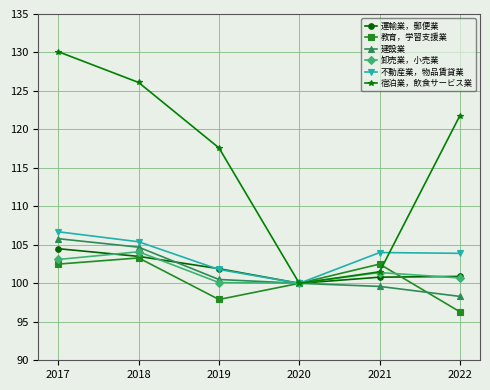

What is the value of the 建設業 point at the 2nd from the left?

104.7